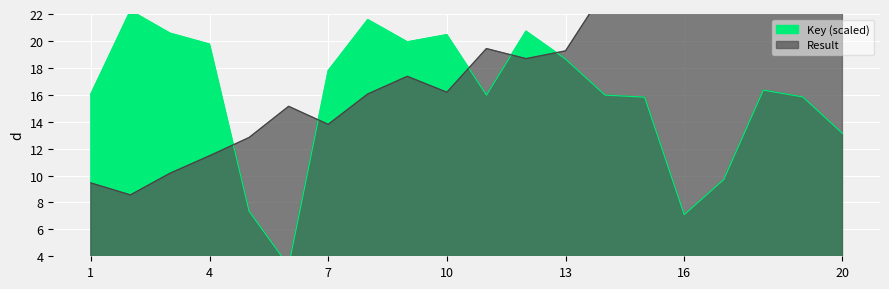

True or false: the data has more than 0 interior local peaks.

True